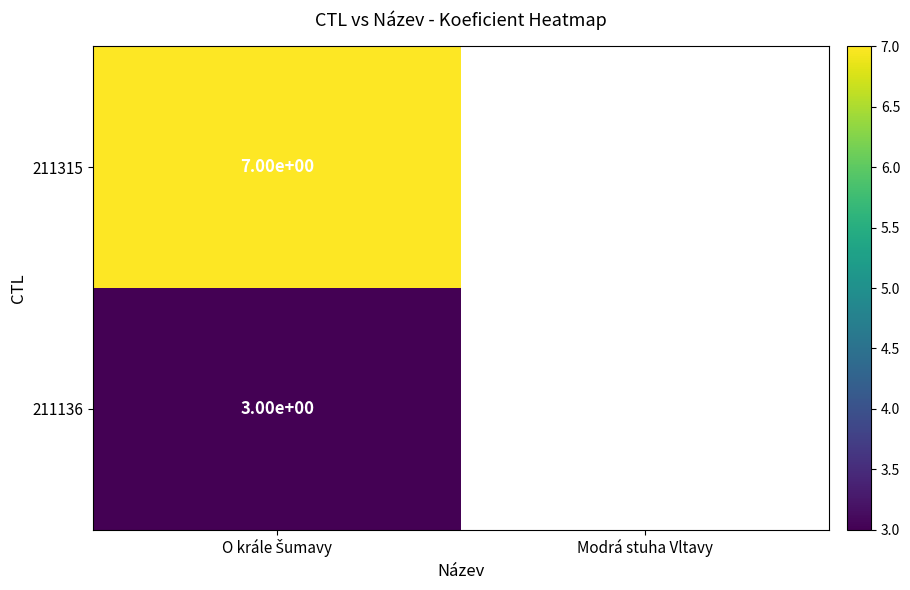

Count the number of data series in this chart.

2